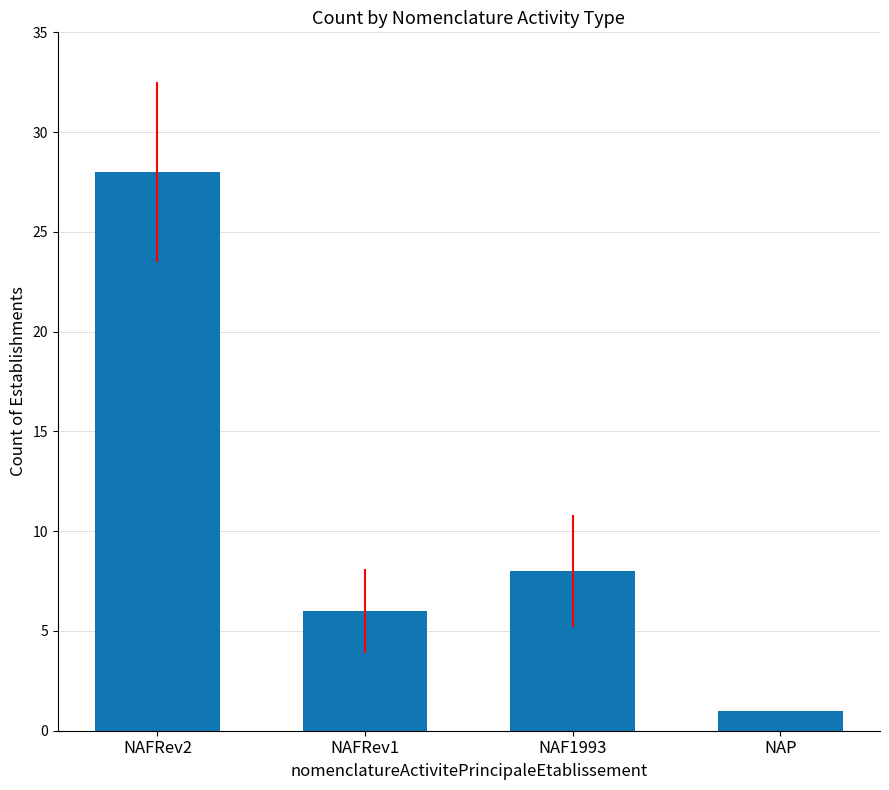

The value at NAFRev2 is 7. True or false?

False